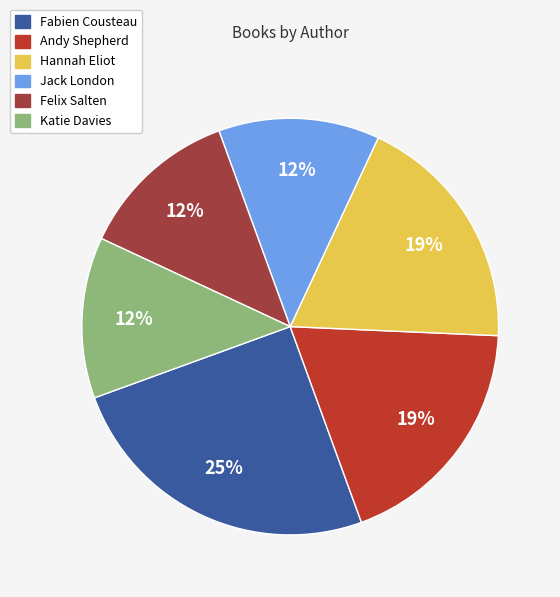

Do Fabien Cousteau and Hannah Eliot together represent more than half of the pie?

No